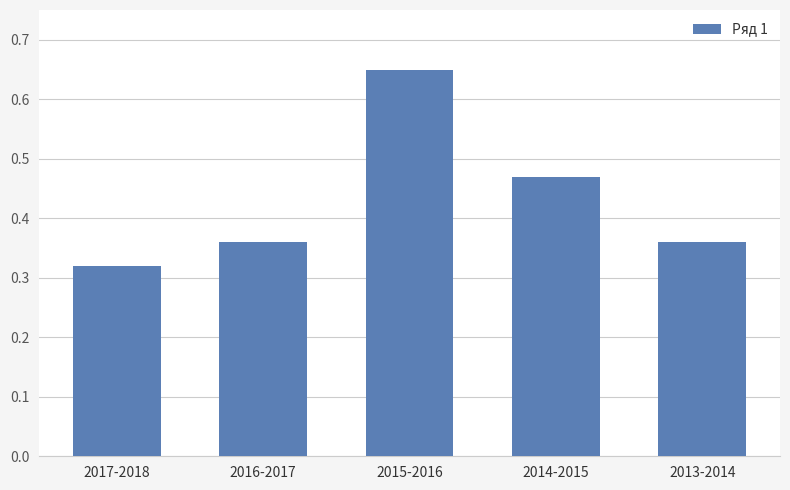

The value at 2013-2014 is 0.5. True or false?

False